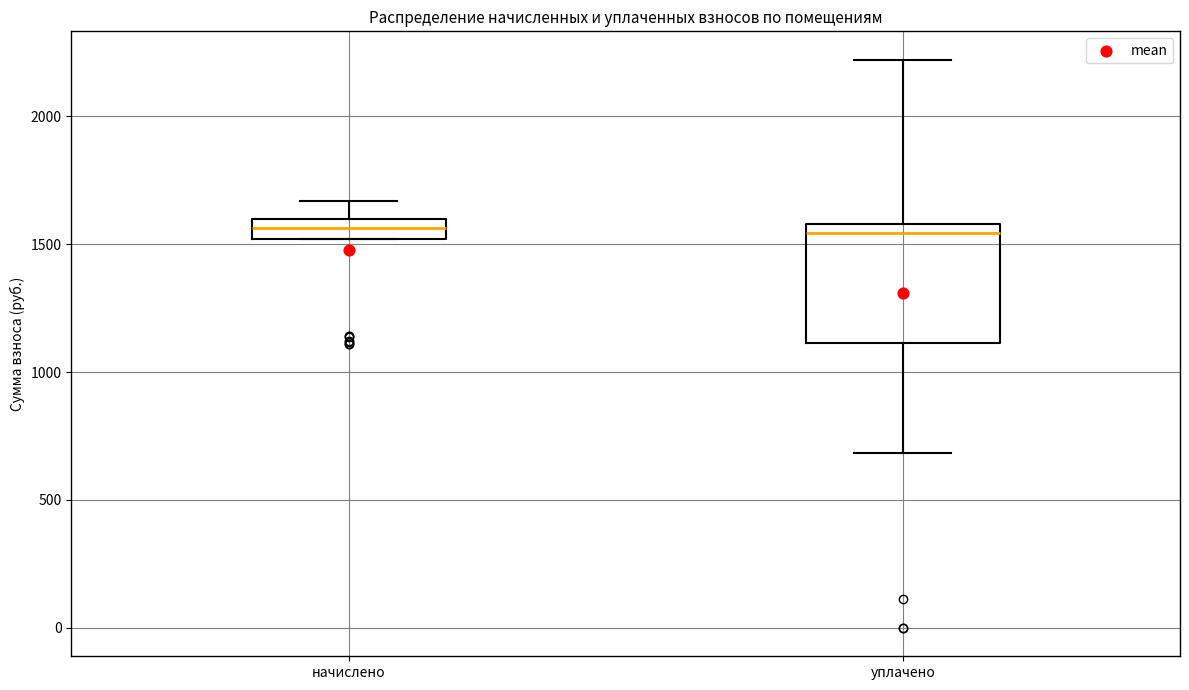

Where does the lower whisker of the box for уплачено end on the y-axis? The values are not printed on the chart, so give them approximately, as read against the axis.

700